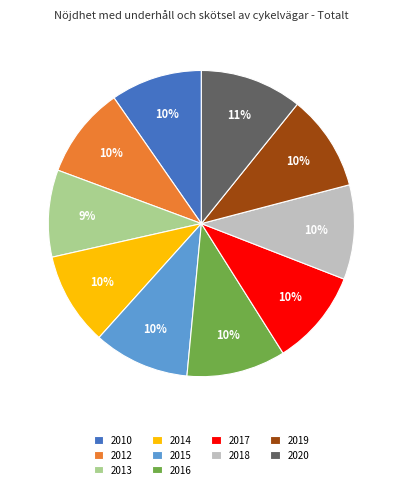

True or false: 2020 accounts for 1% of the total.

False